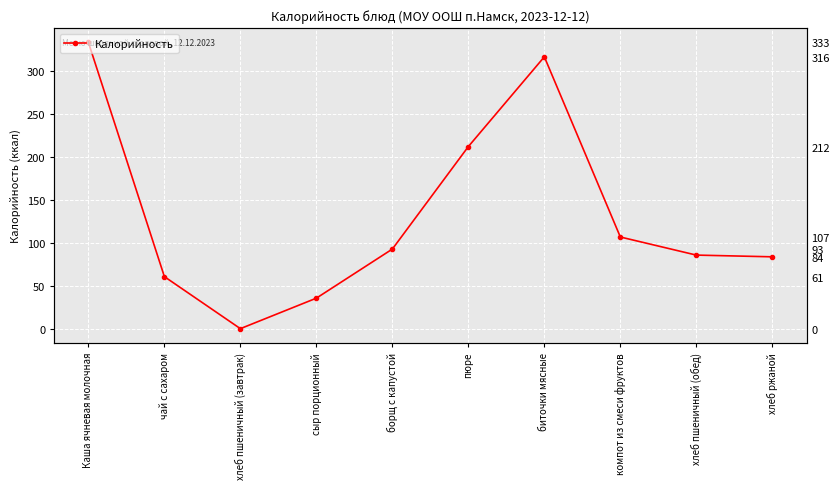

Reading right to left, extract all data points from this chart.

84.0	86.0	107.0	316.2	212.0	93.0	36.0	0.6	61.0	333.0